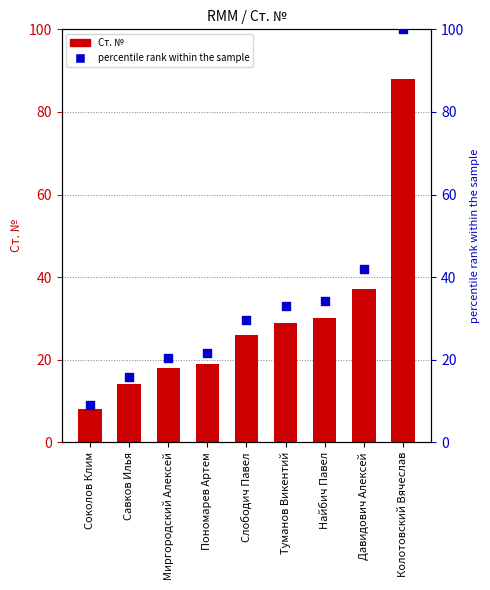

Is the value of Ст. № at Давидович Алексей greater than the value of percentile rank within the sample at Савков Илья?

Yes